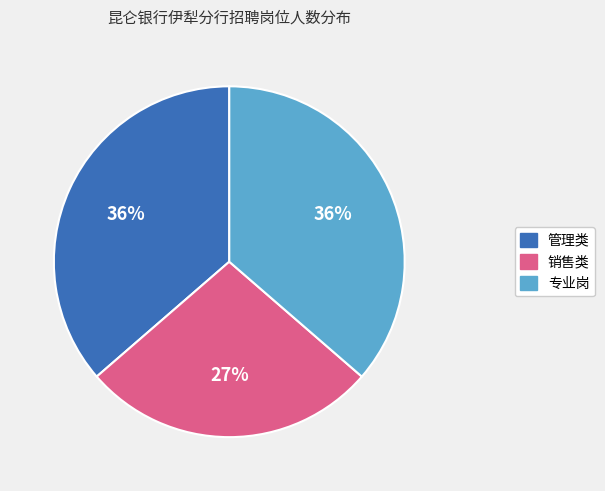

Is there a majority slice in this chart?

No